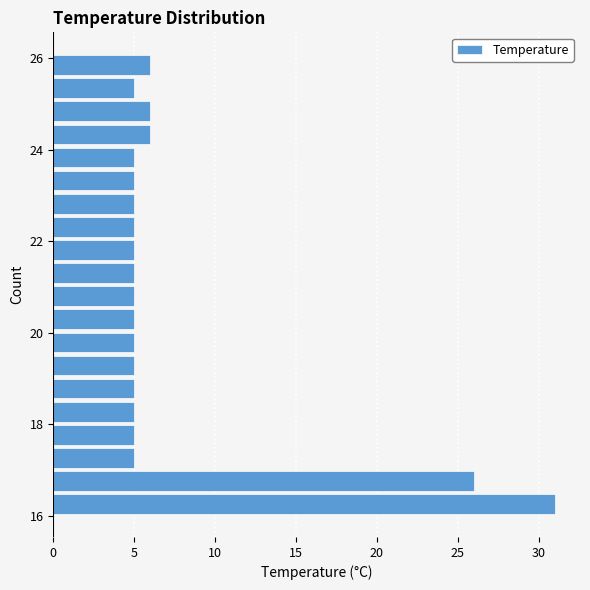

Read against the y-axis, roughly where is the centre of the longest bar?

16.2